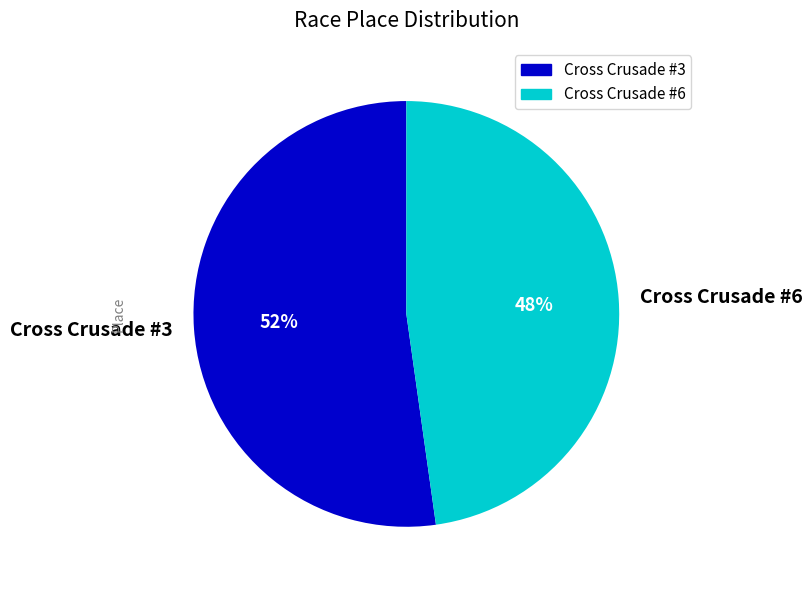

Combined, do Cross Crusade #3 and Cross Crusade #6 account for over 50%?

Yes